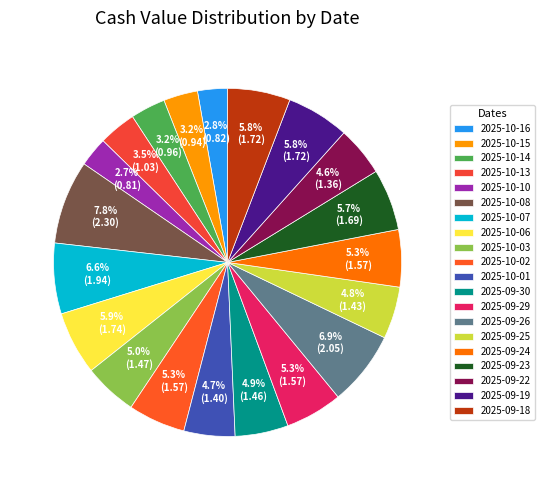

Which slice is the smallest?

2025-10-10